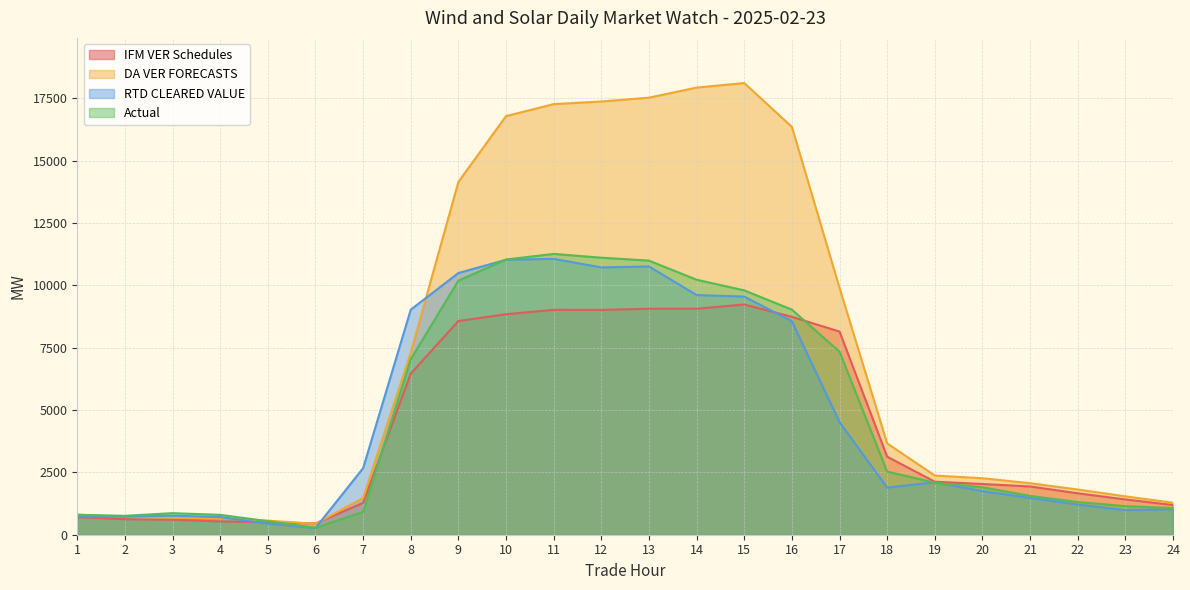

What is the lowest value of the DA VER FORECASTS series?

437.1